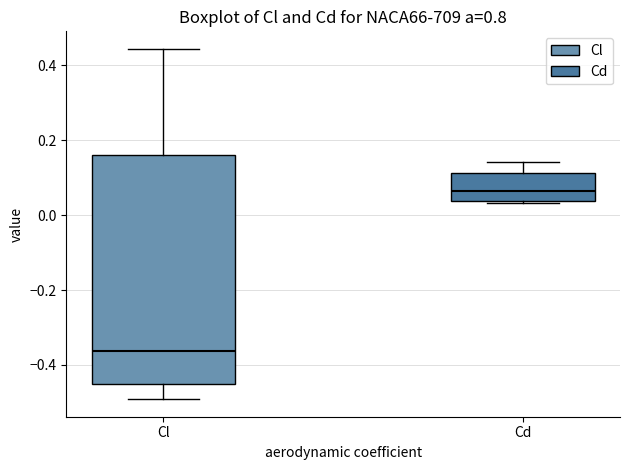

Reading left to right, transcribe this box plot: for each box, give where its median line is, the range the box spans, and where its two whiskers end, as read against the y-axis. The values are not printed on the chart, so give them approximately, as read against the axis.

Cl: median -0.36, box -0.46 to 0.16, whiskers -0.50 to 0.44
Cd: median 0.06, box 0.04 to 0.12, whiskers 0.04 (just below the box's lower edge) to 0.14